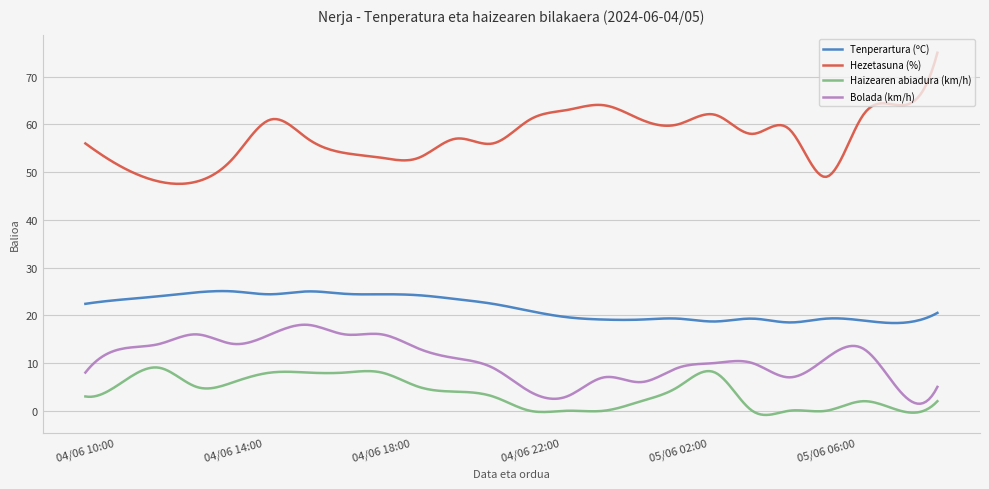

What is the difference between the maximum and minimum values in the Tenperartura (ºC) series?

6.7